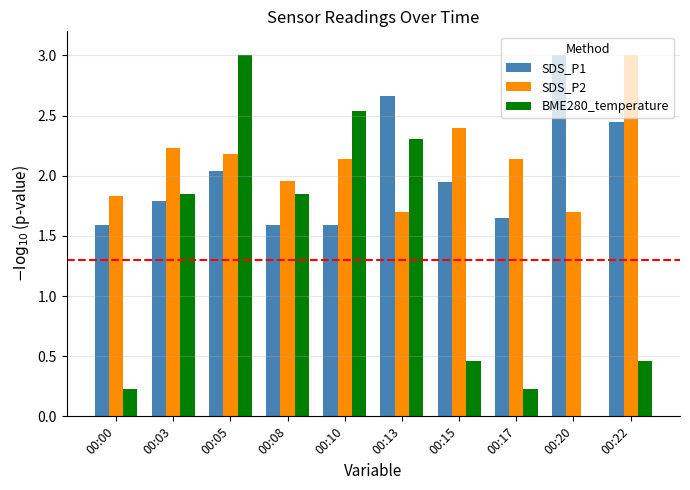

At which label is SDS_P2 closest to 2?

00:08